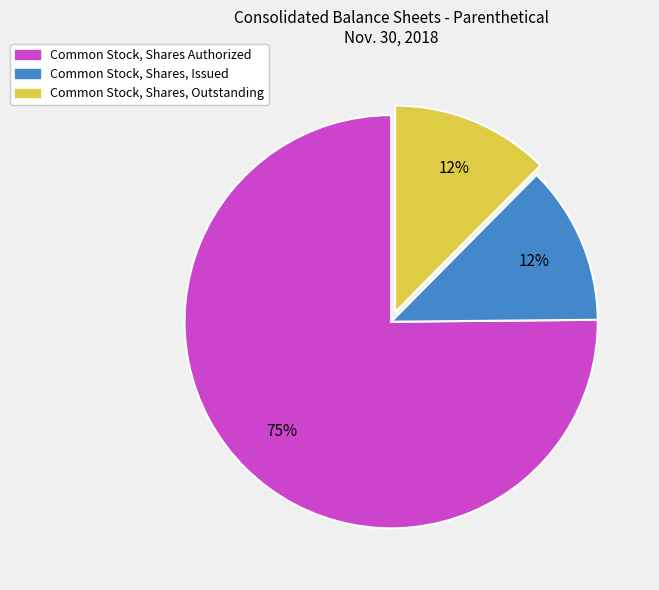

The Common Stock, Shares, Issued slice represents 21% of the pie. True or false?

False